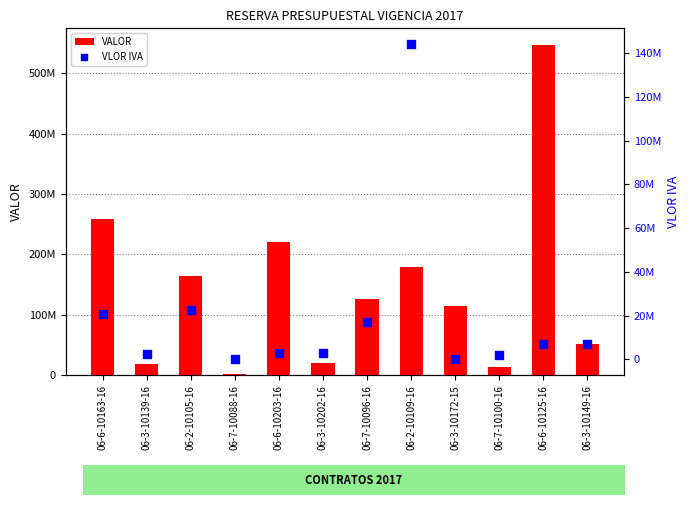

Which series contains the highest Y value?

VALOR